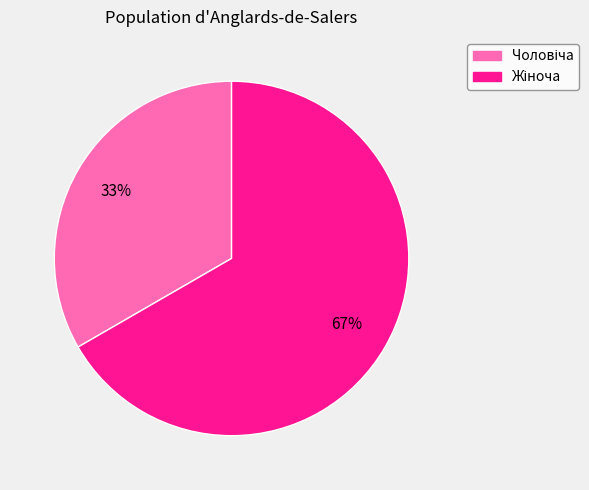

To the nearest percent, what is the average slice percentage?

50%